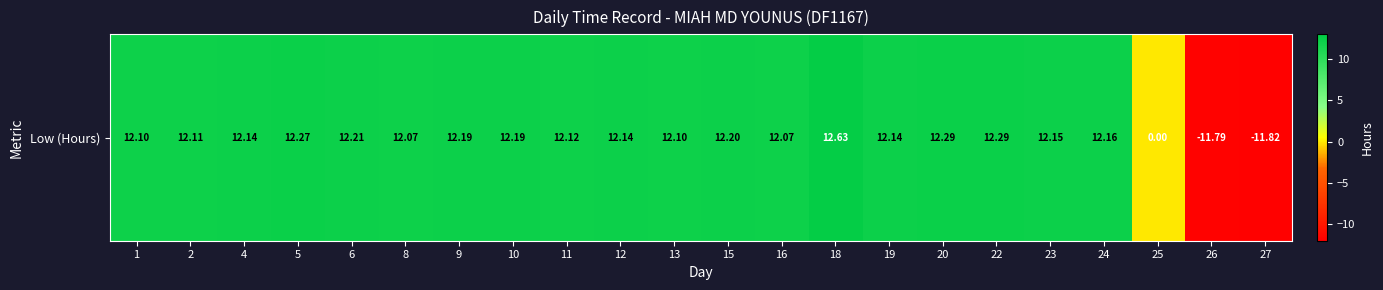

List the labels in order of value, smallest first.

27, 26, 25, 8, 16, 1, 13, 2, 11, 4, 12, 19, 23, 24, 9, 10, 15, 6, 5, 20, 22, 18